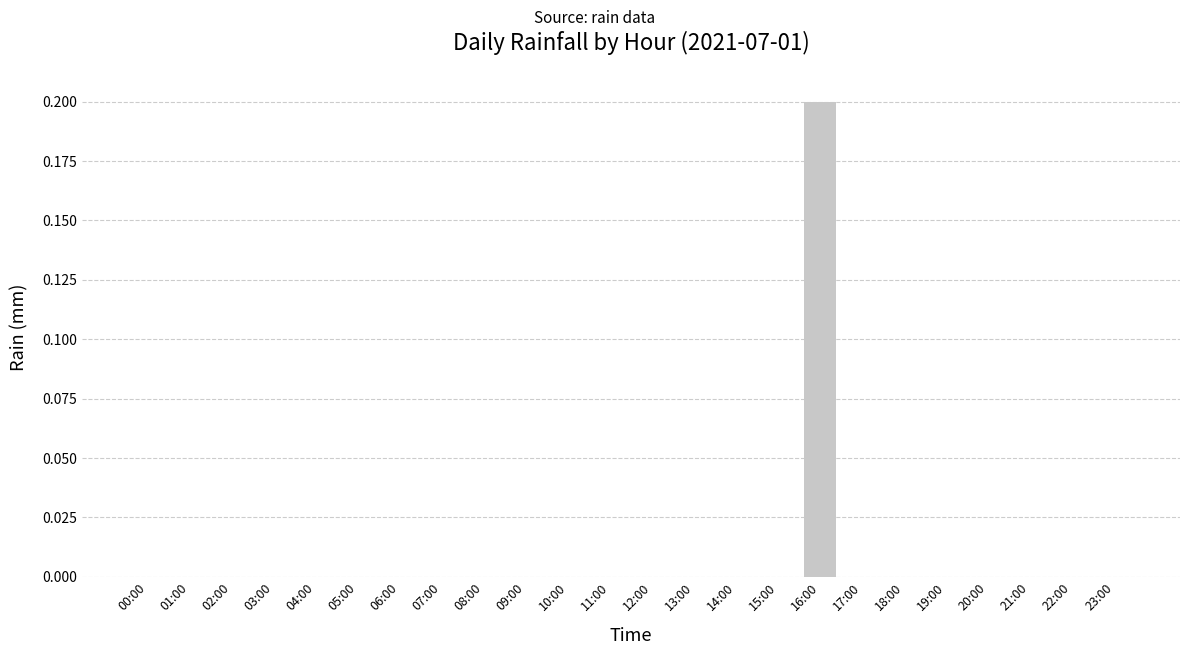

Is it true that the value at 22:00 is 0.0?

True